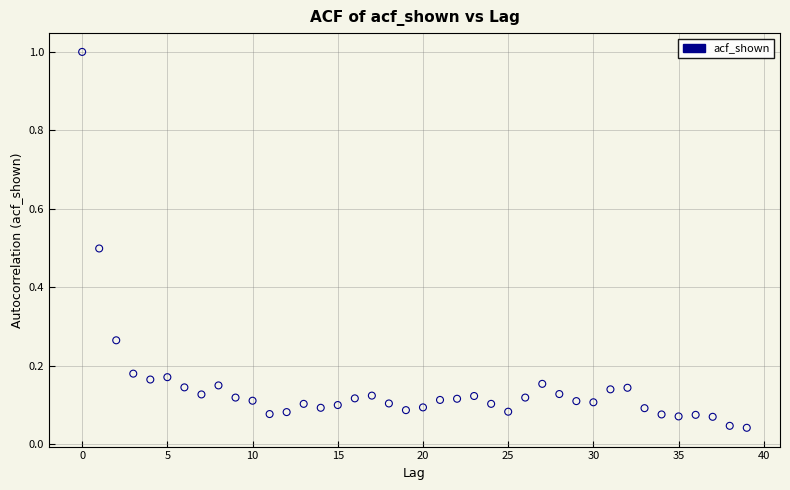

What is the range of Y values (max minus min)?

1.0